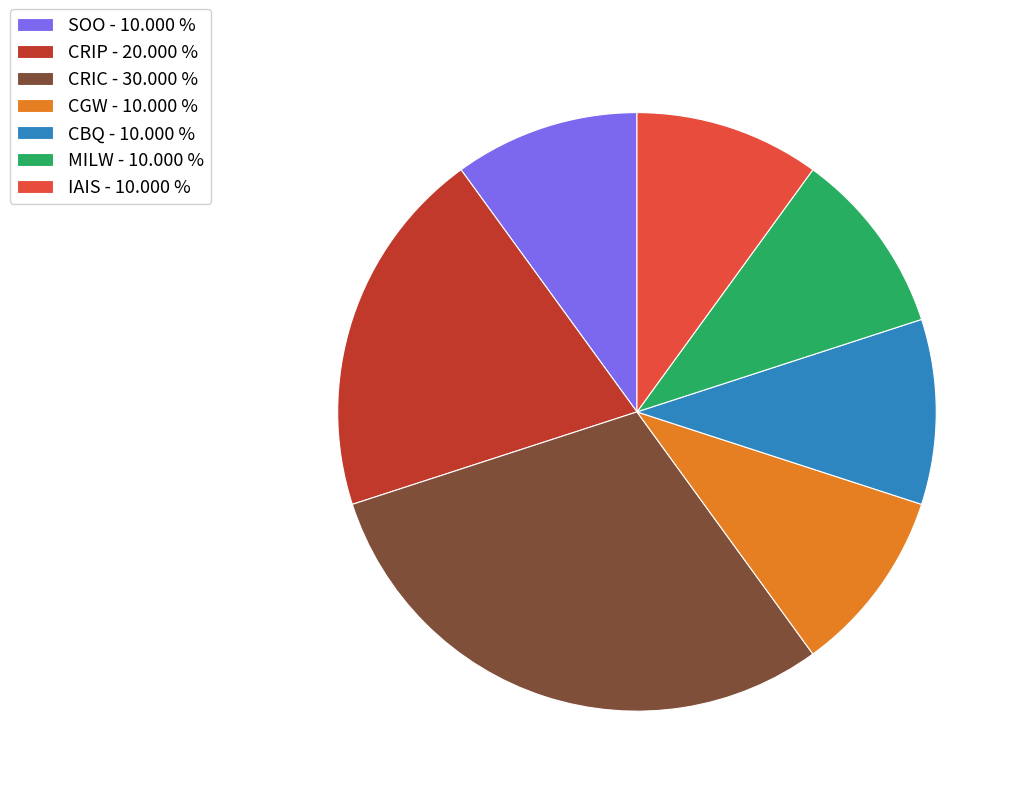

Combined, do SOO - 10.000 % and IAIS - 10.000 % account for over 50%?

No